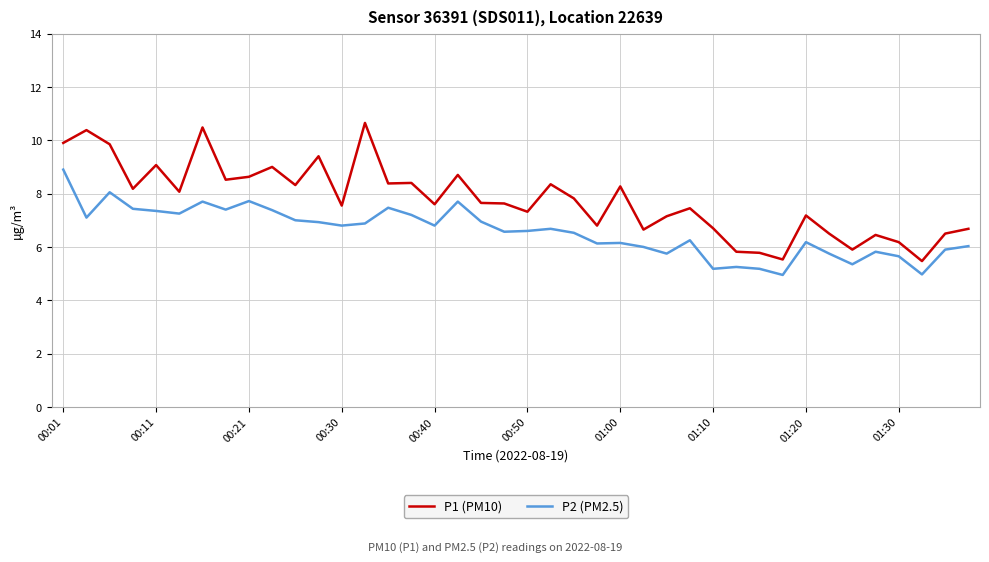

List the series in order of their overall mean, highest first.

P1 (PM10), P2 (PM2.5)